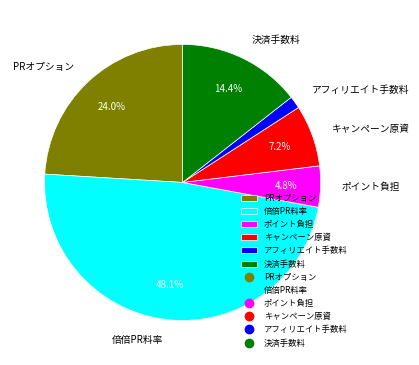

What is the smallest slice in the pie chart?

アフィリエイト手数料